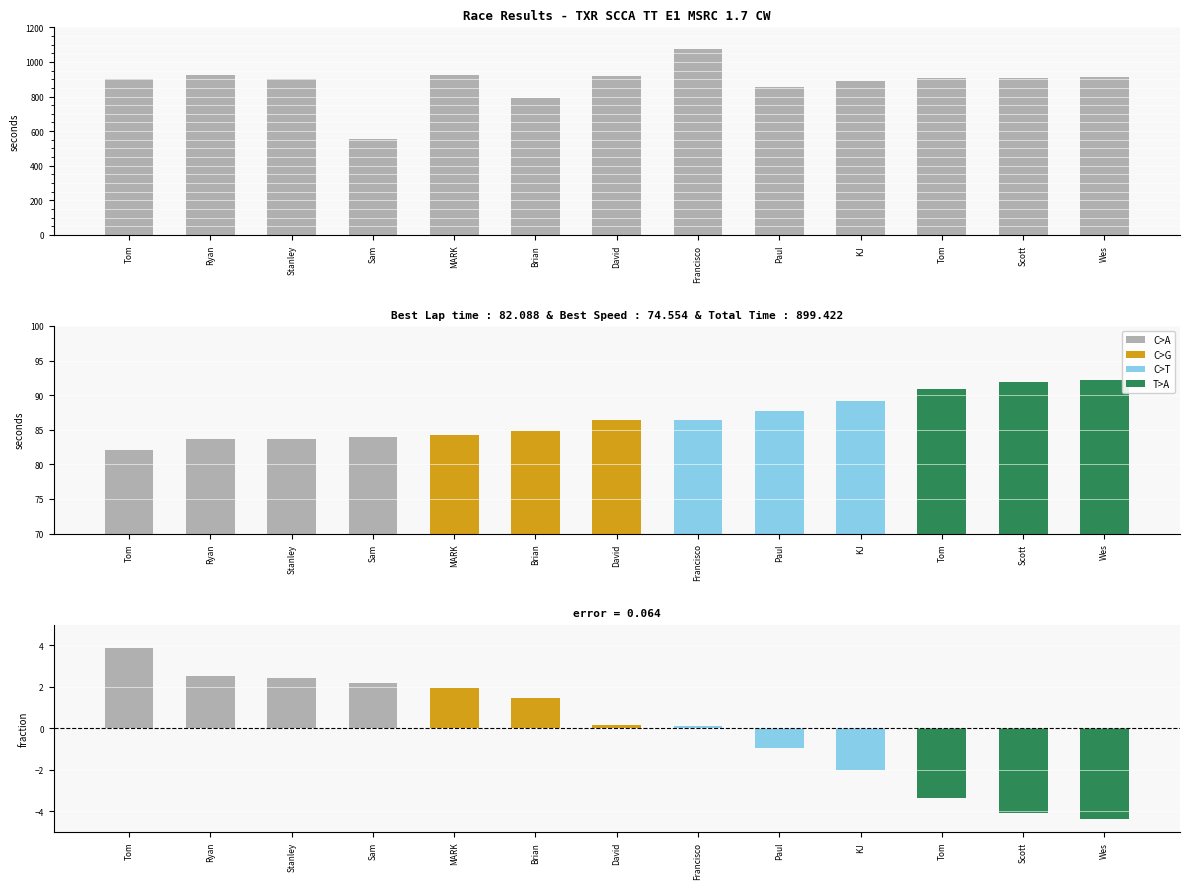

What is the spread (max minus min) of values at Ryan Harness?

918.7